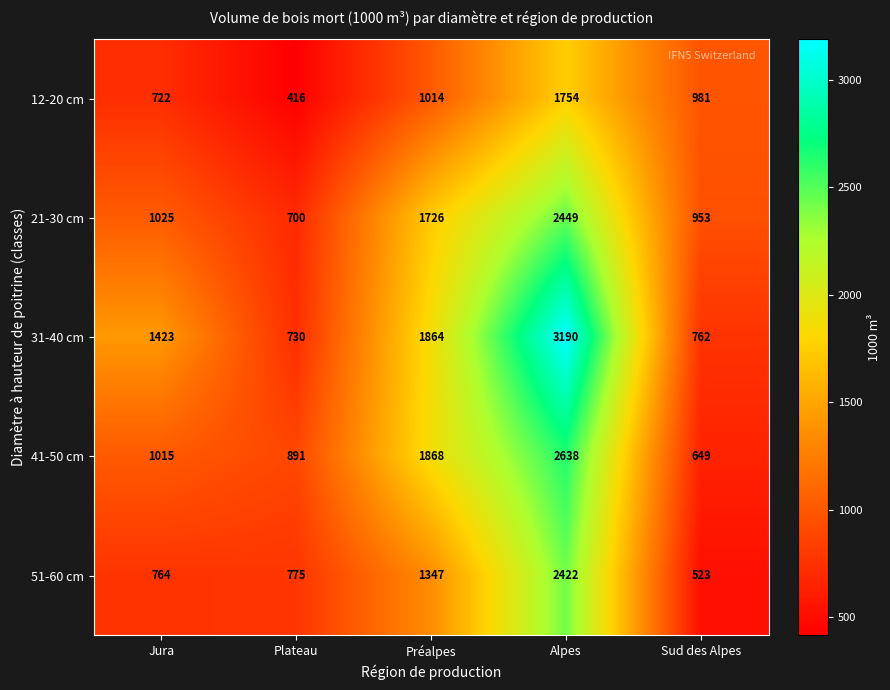

How many values in the 12-20 cm series are below 981?

2